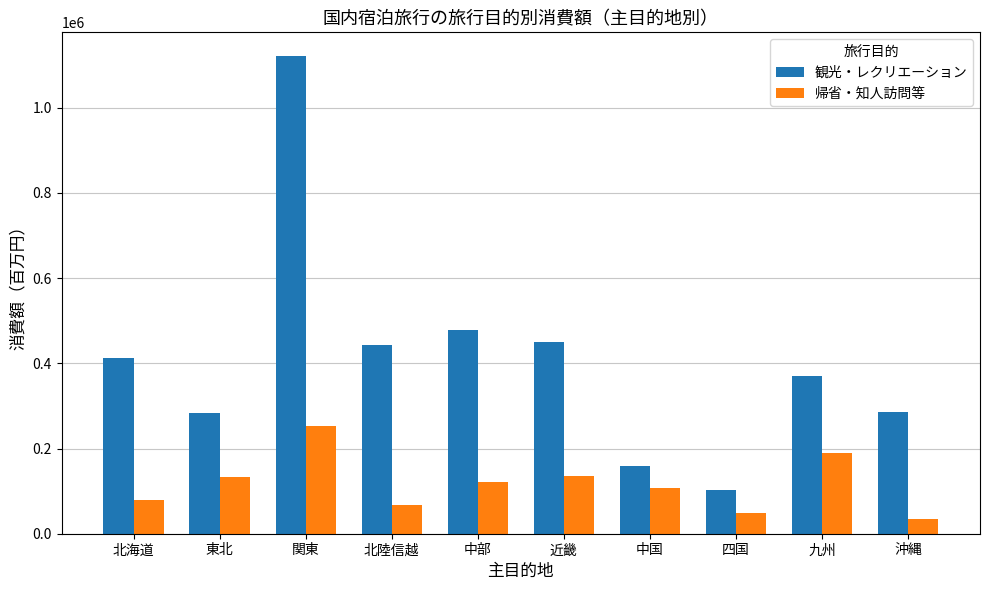

What is the total value across all series at 沖縄?

320648.6